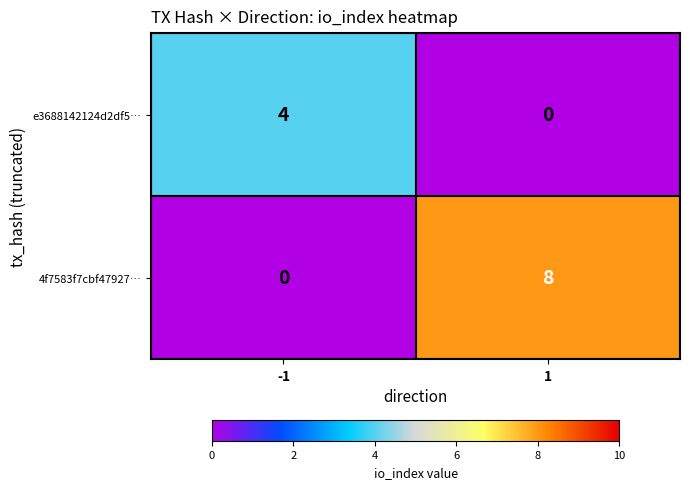

Reading left to right, extract all data points from this chart.

e3688142124d2df5…: 4	0
4f7583f7cbf47927…: 0	8